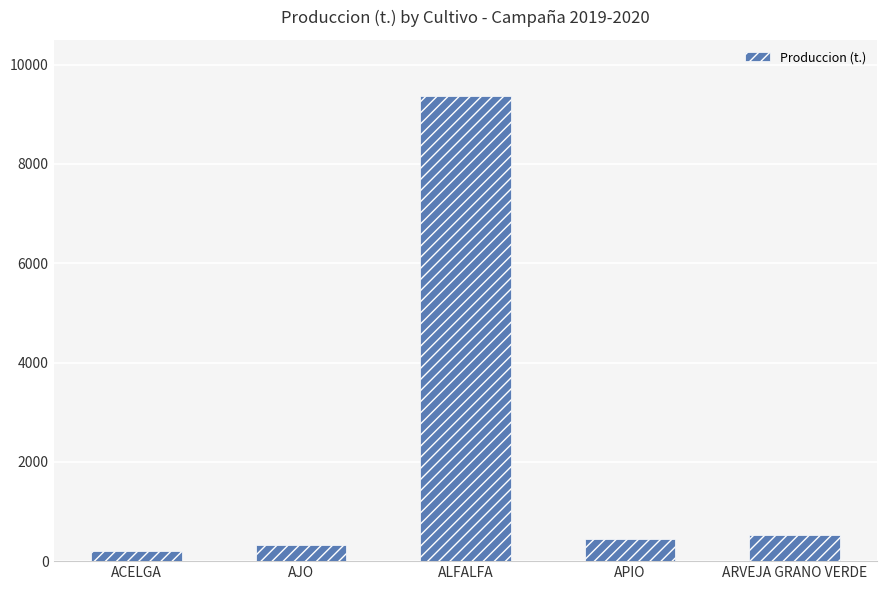

True or false: the data shows 529.2 at ARVEJA GRANO VERDE.

True